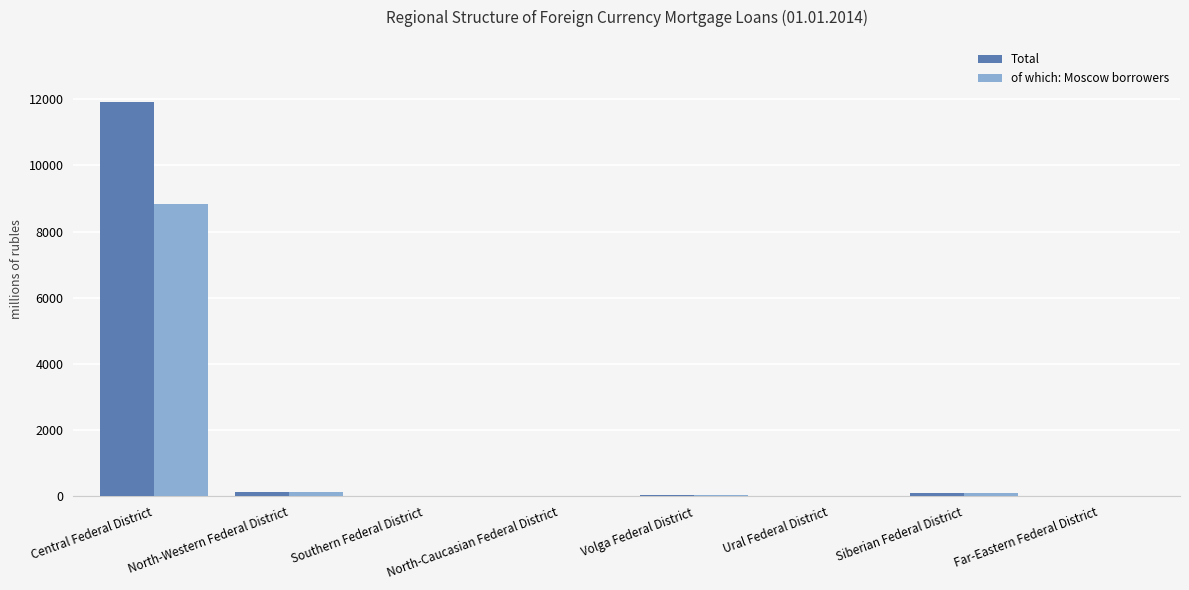

What is the approximate value of Total at Central Federal District?

11923